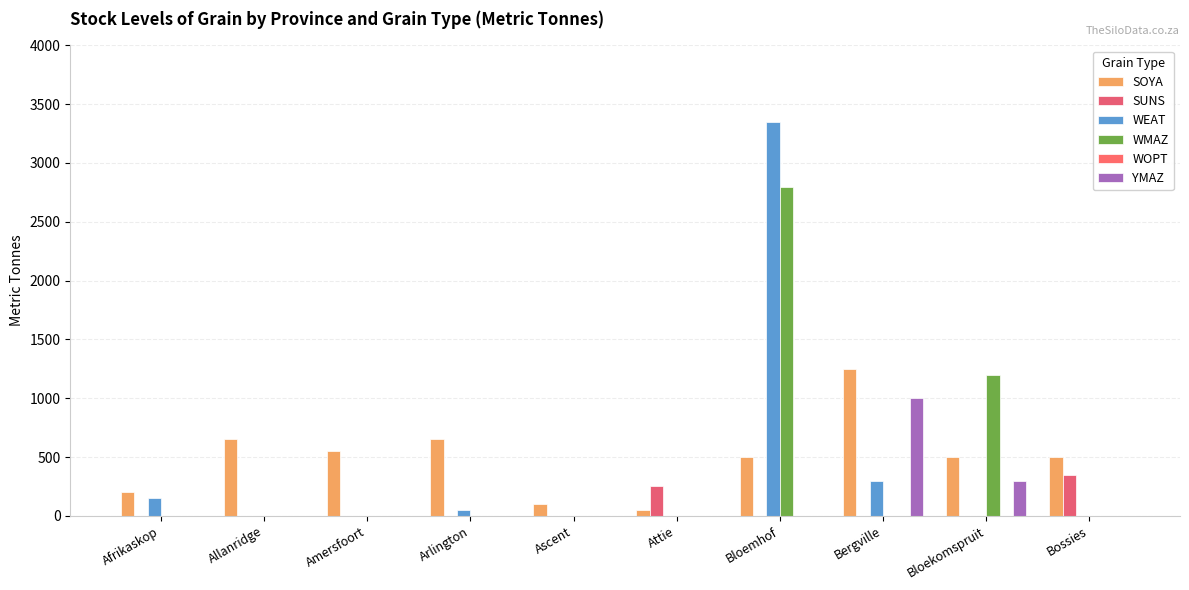

Which series has the largest total across all categories?

SOYA